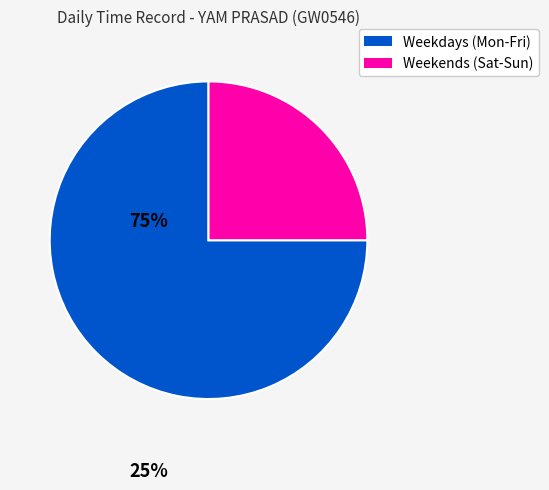

Does any single category account for the majority?

Yes